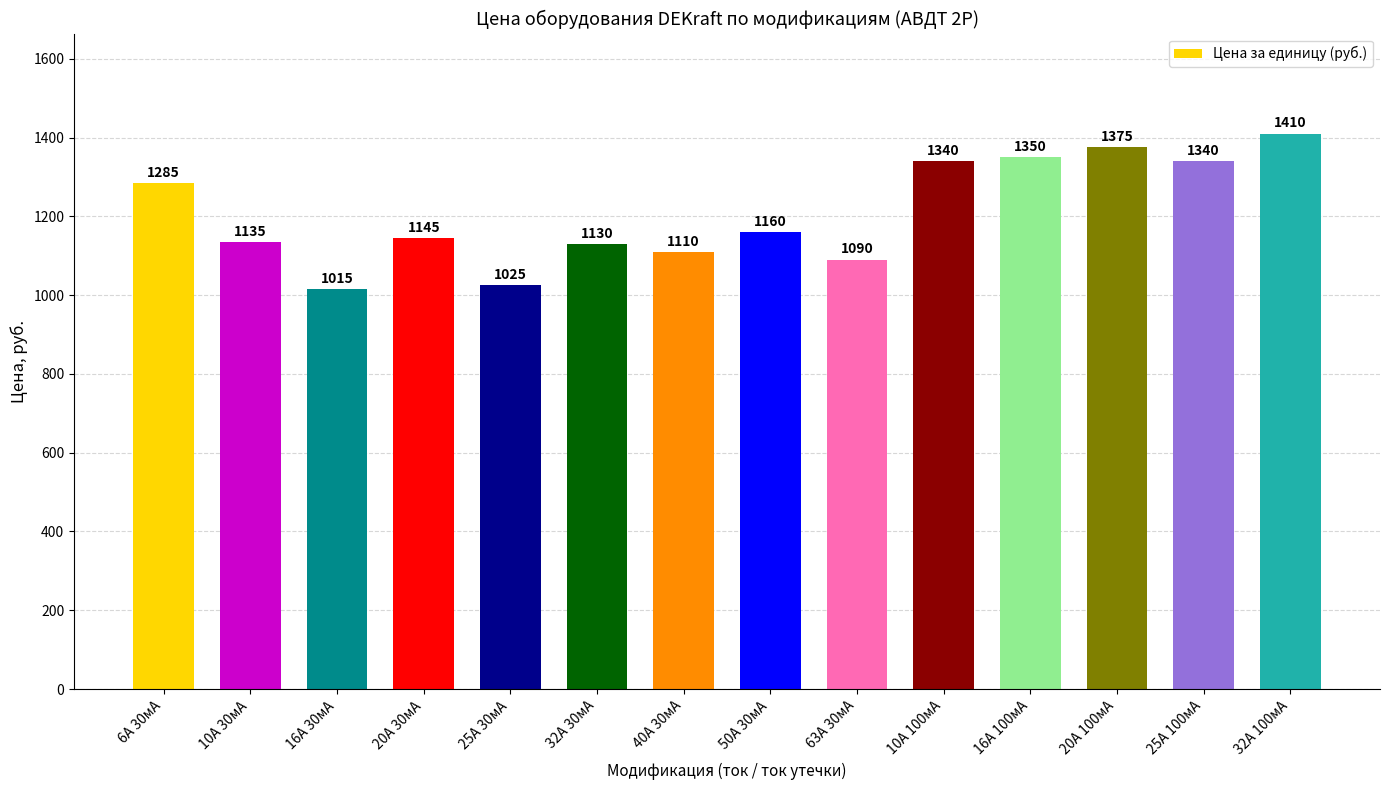

Approximately how many times larger is the value at 25А 30мА compared to 6А 30мА?

0.8